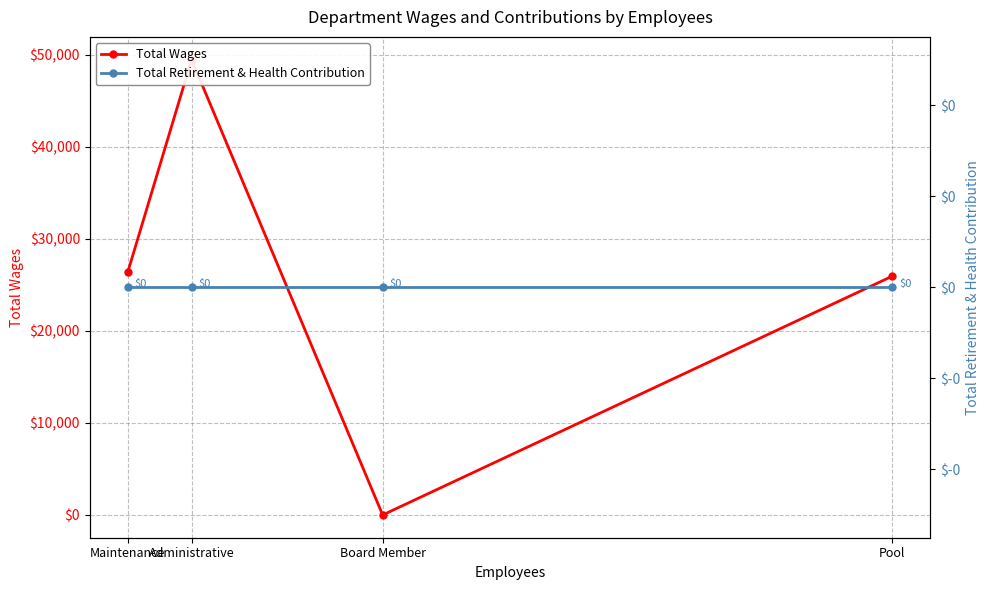

True or false: Total Wages and Total Retirement & Health Contribution intersect in this chart.

False